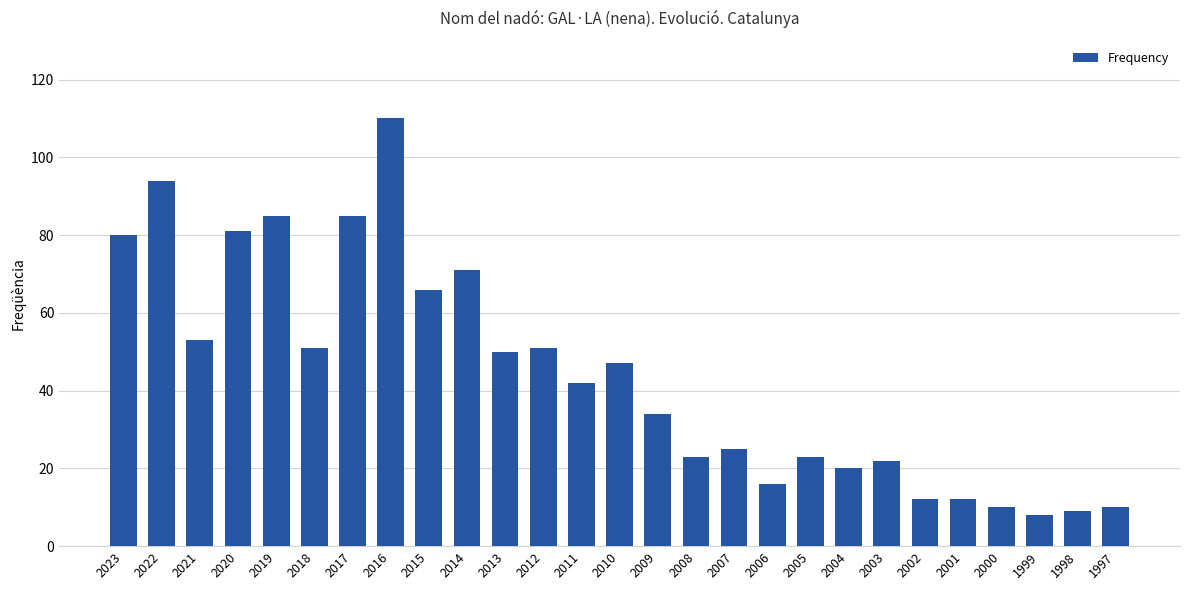

Reading left to right, what are all the values shown in this chart?

80	94	53	81	85	51	85	110	66	71	50	51	42	47	34	23	25	16	23	20	22	12	12	10	8	9	10